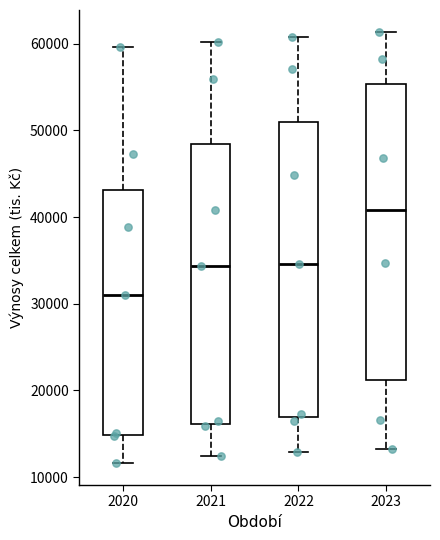

Where does the median line of the box at x = 2022 sit on the y-axis? The values are not printed on the chart, so give them approximately, as read against the axis.

35000